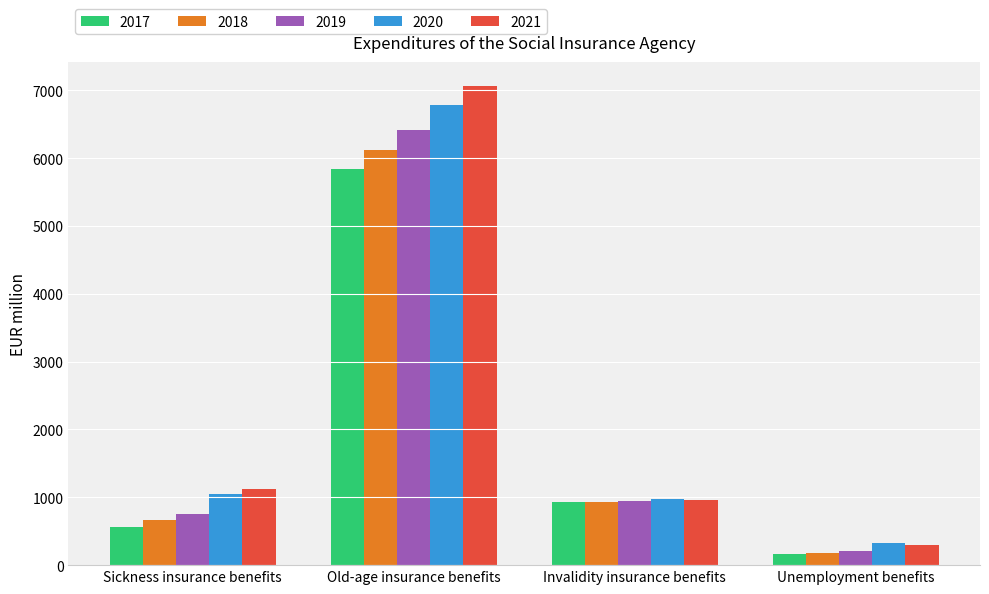

What is the sum of all 2021 values?

9426.0